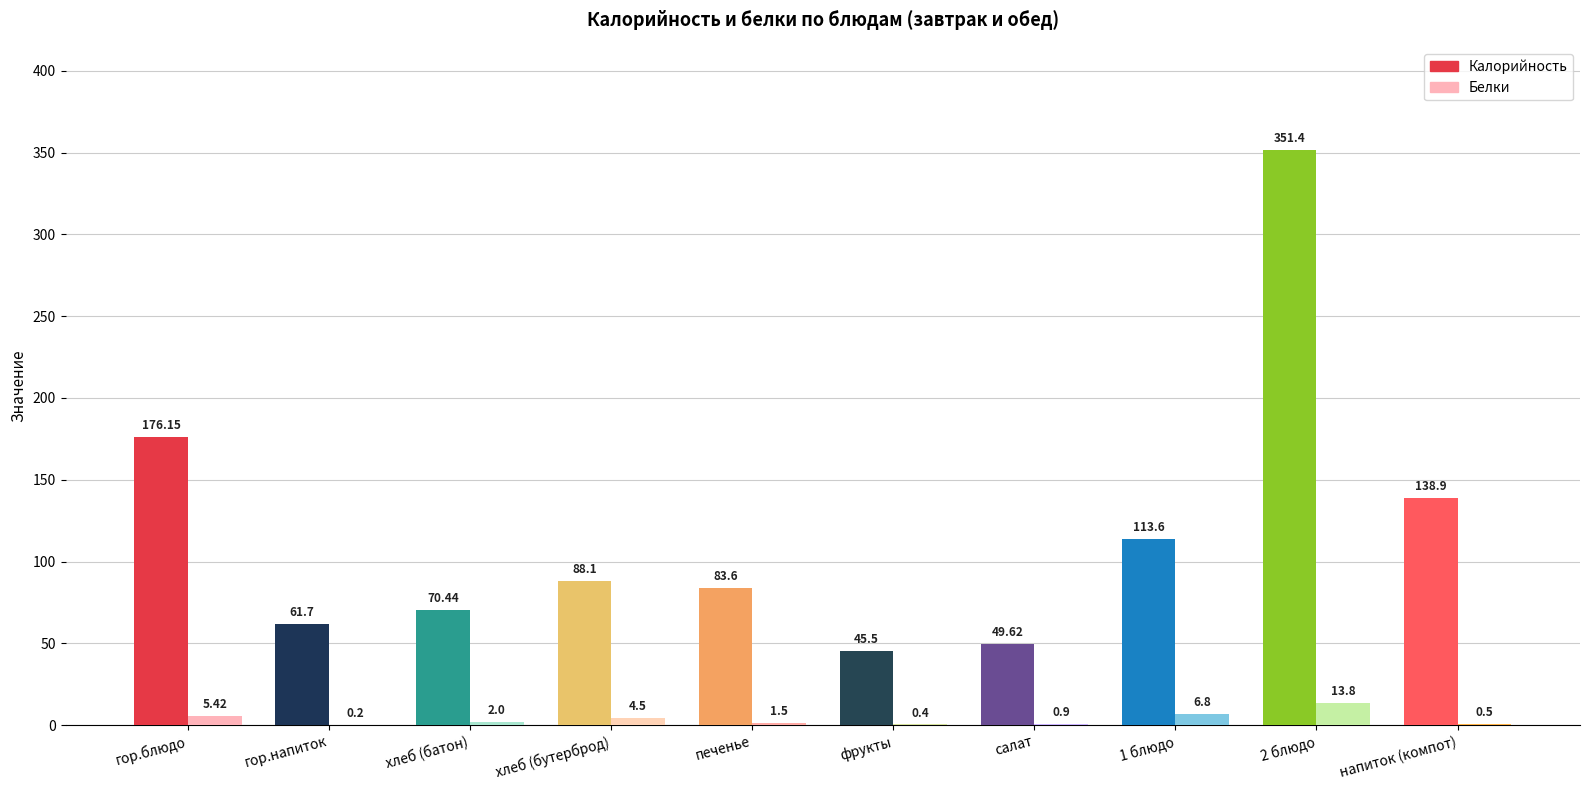

Where does the Белки series first go above 2?

гор.блюдо